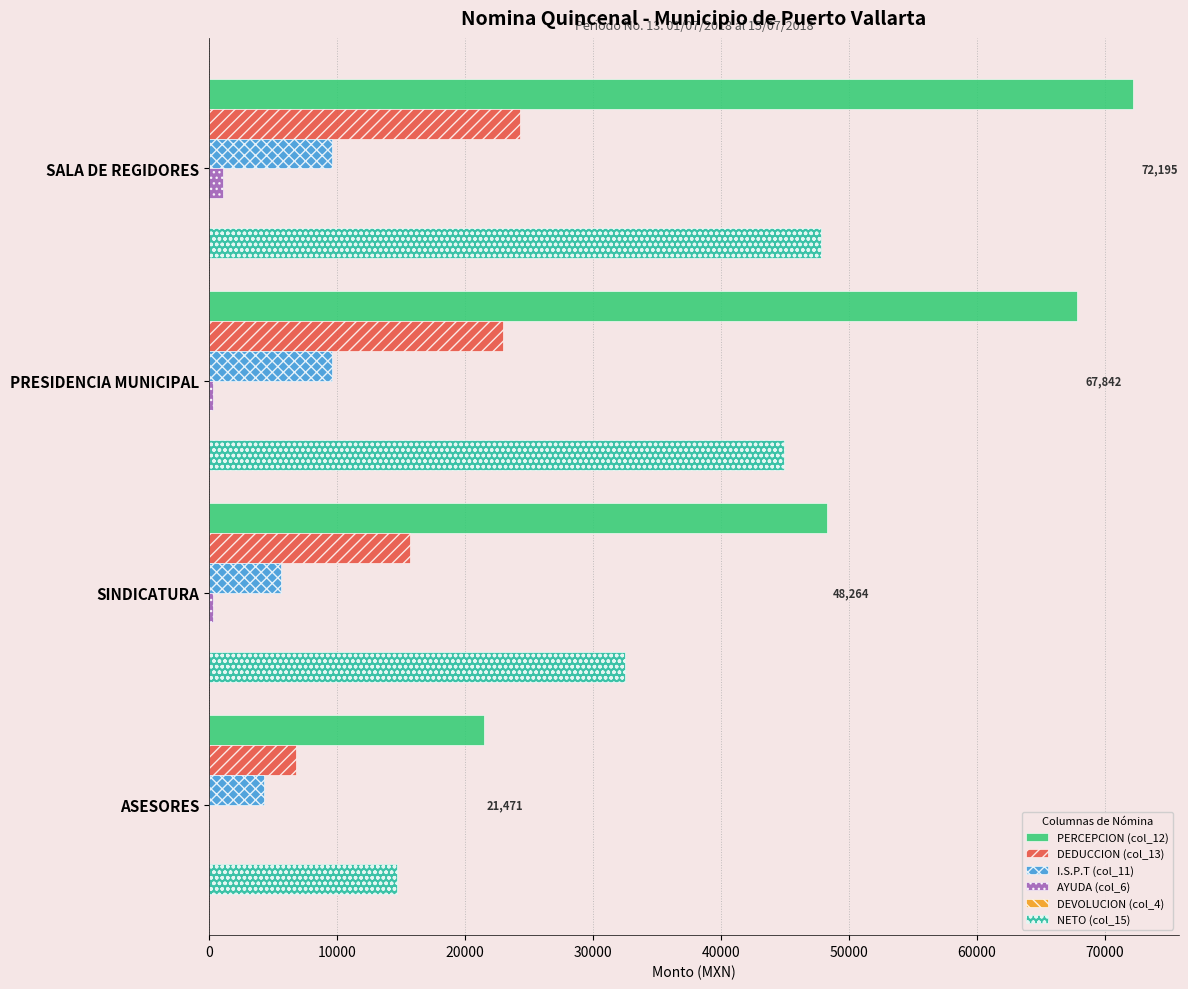

Is the value of AYUDA (col_6) at ASESORES greater than the value of PERCEPCION (col_12) at PRESIDENCIA MUNICIPAL?

No